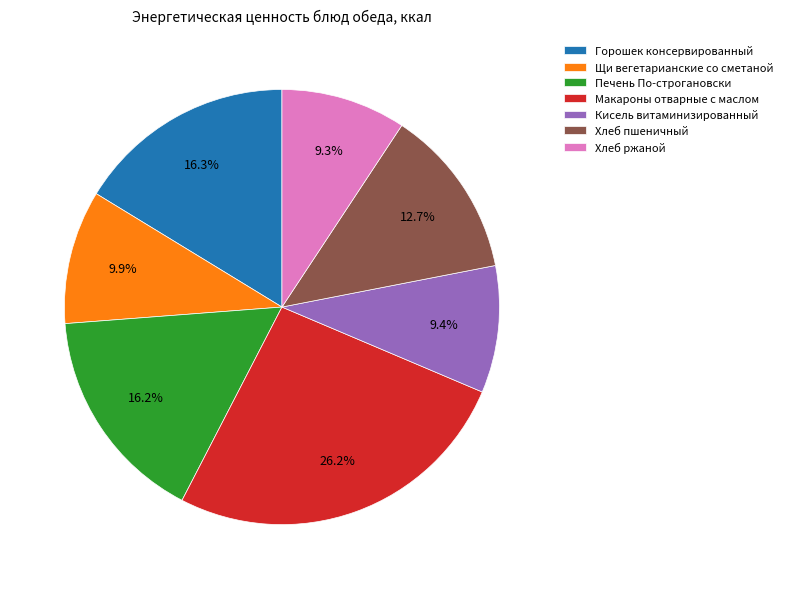

To the nearest percent, what is the combined percentage of Кисель витаминизированный and Щи вегетарианские со сметаной?

19%